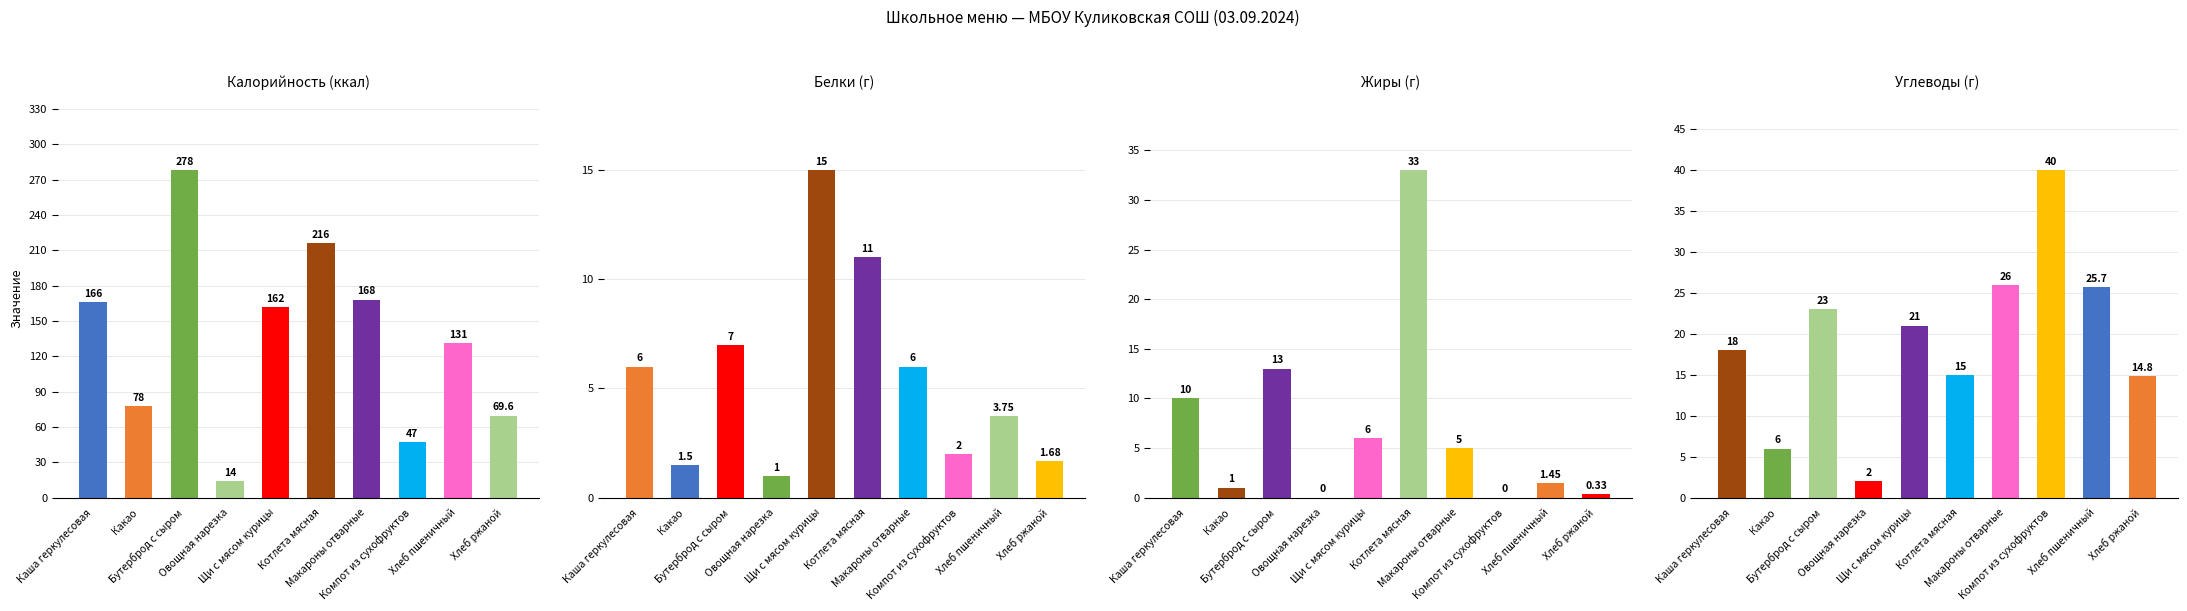

Reading right to left, transcribe all the data shown in this chart.

Калорийность: 69.6	131.0	47.0	168.0	216.0	162.0	14.0	278.0	78.0	166.0
Белки: 1.7	3.8	2.0	6.0	11.0	15.0	1.0	7.0	1.5	6.0
Жиры: 0.3	1.4	0.0	5.0	33.0	6.0	0.0	13.0	1.0	10.0
Углеводы: 14.8	25.7	40.0	26.0	15.0	21.0	2.0	23.0	6.0	18.0